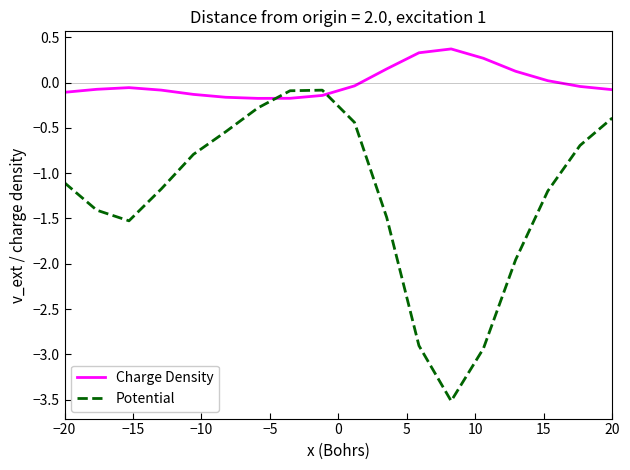

Which series has the largest total across all categories?

Charge Density